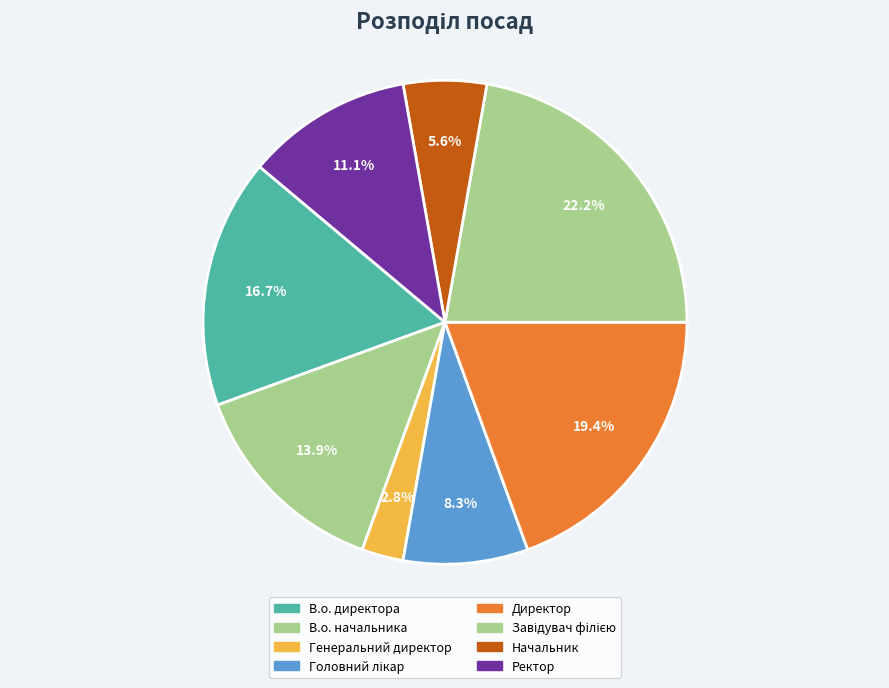

Which slice is the smallest?

Генеральний директор